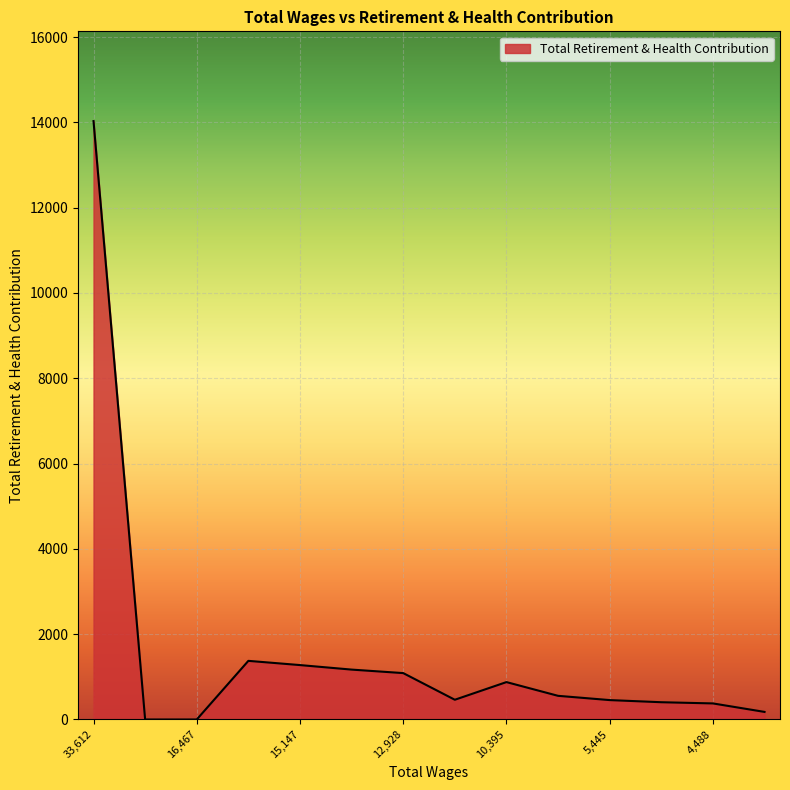

What is the greatest value displayed?

14030